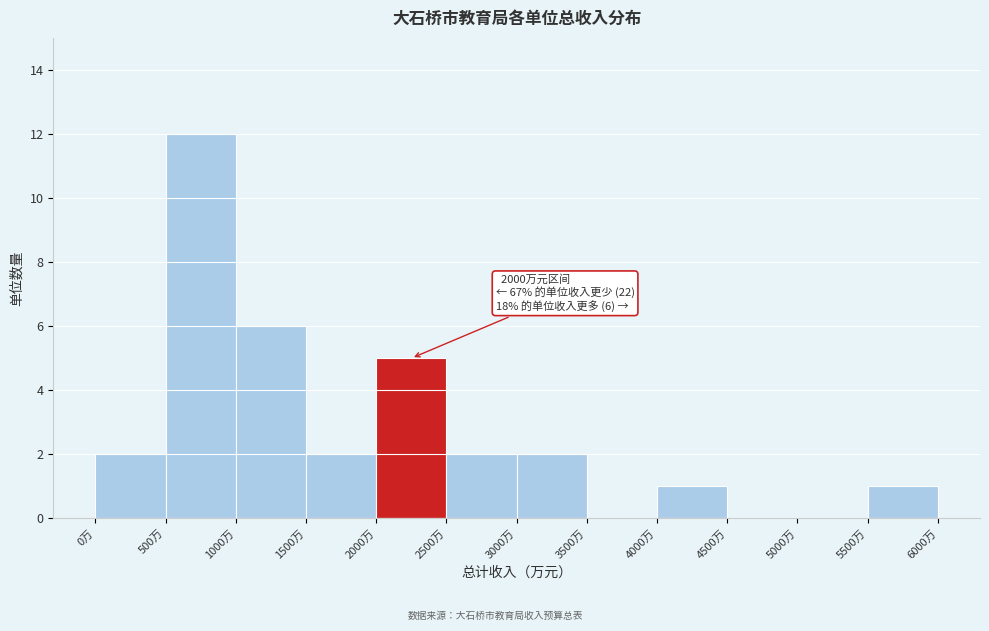

Over which range of the x-axis is the bar tallest?

500 to 1000